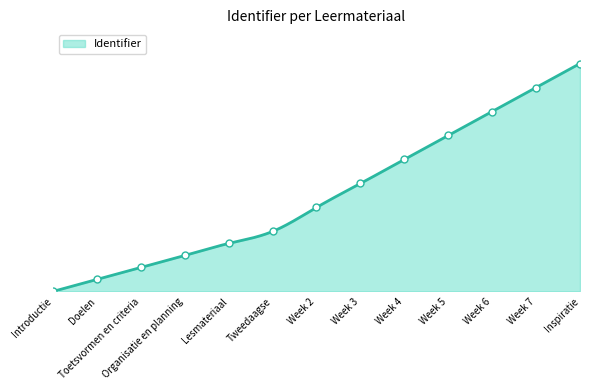

What is the change in value from Week 6 to Week 7?

+0.1